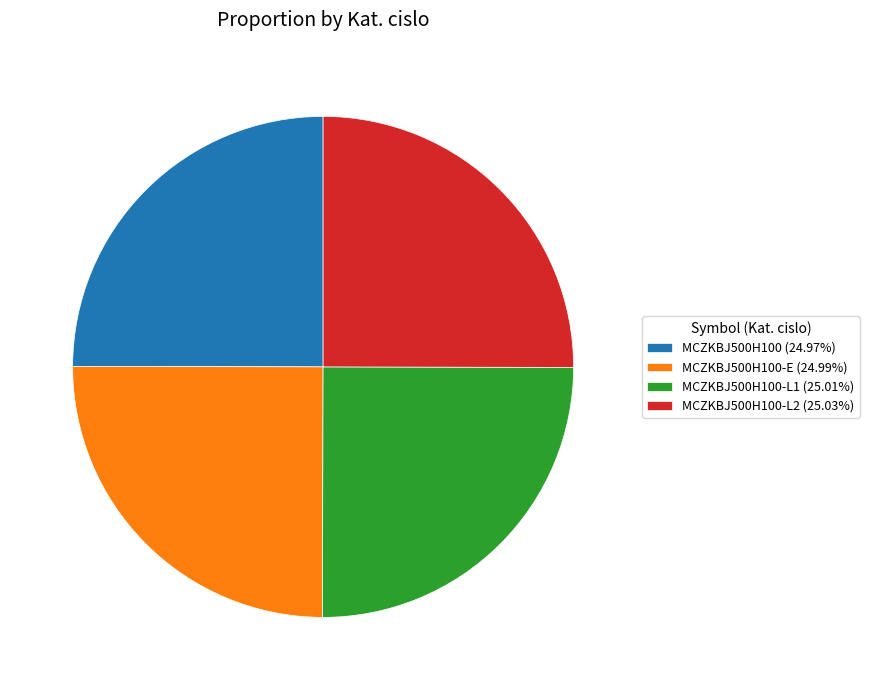

Approximately how many times larger is the value at MCZKBJ500H100-L1 (25.01%) compared to MCZKBJ500H100-L2 (25.03%)?

1.0